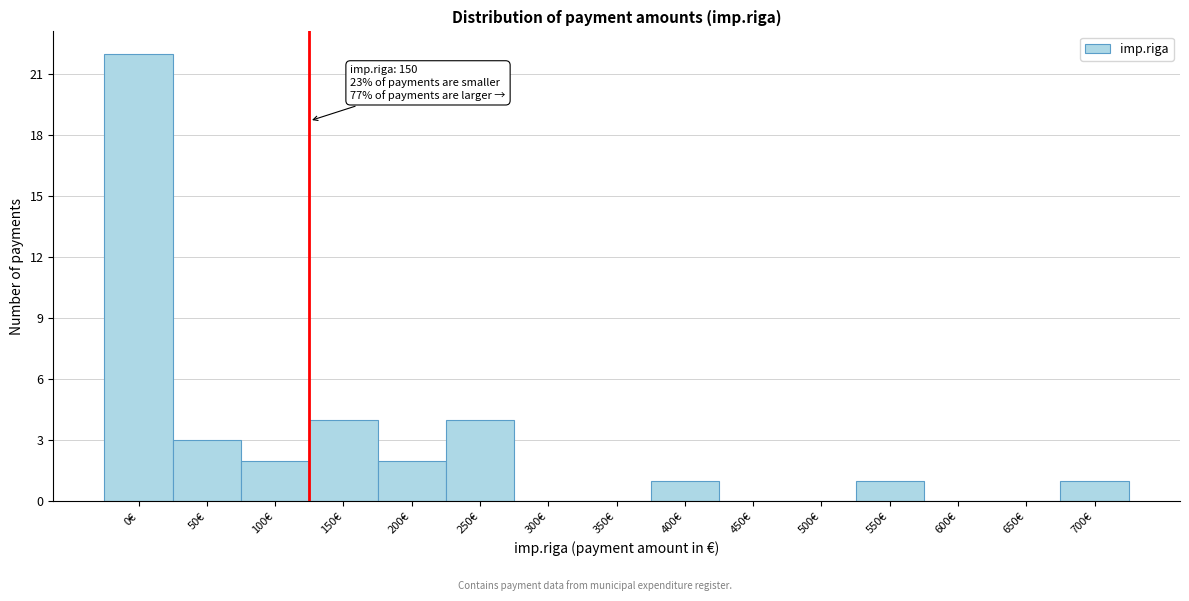

Reading right to left, extract all data points from this chart.

700€=1	650€=0	600€=0	550€=1	500€=0	450€=0	400€=1	350€=0	300€=0	250€=4	200€=2	150€=4	100€=2	50€=3	0€=22